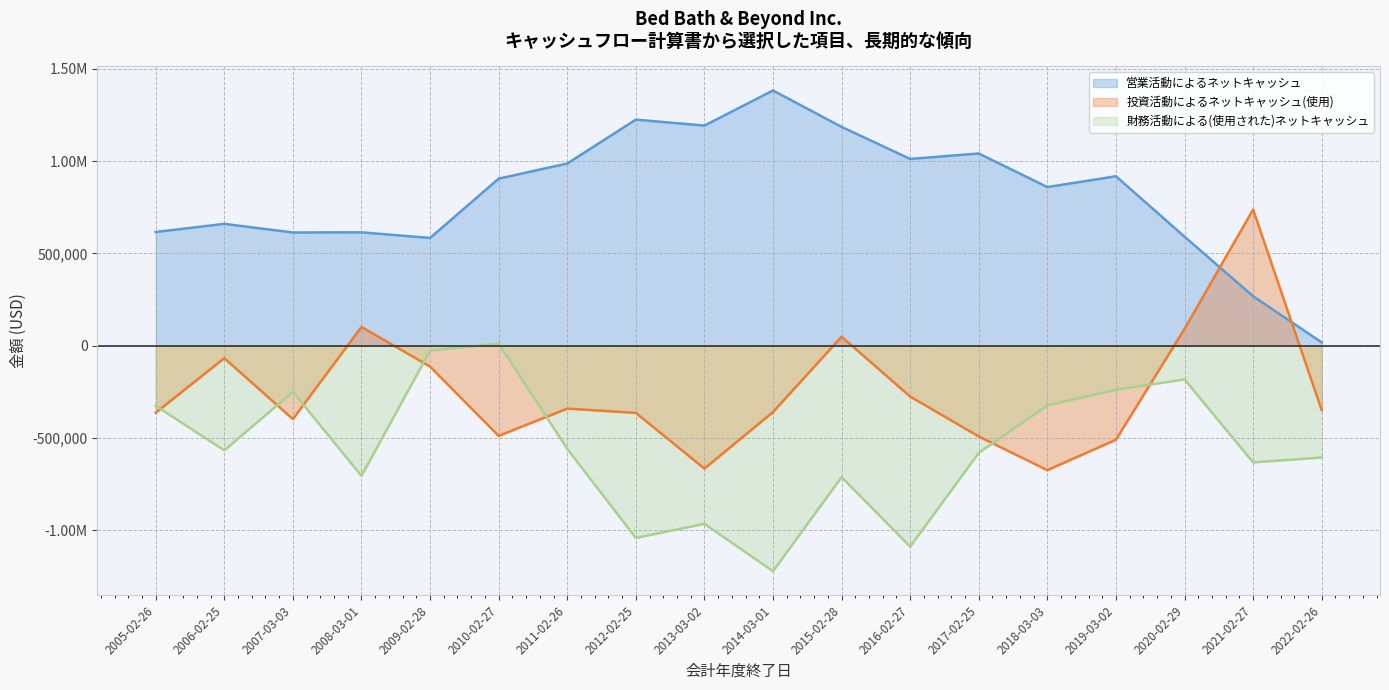

What position from the left is 2008-03-01?

4